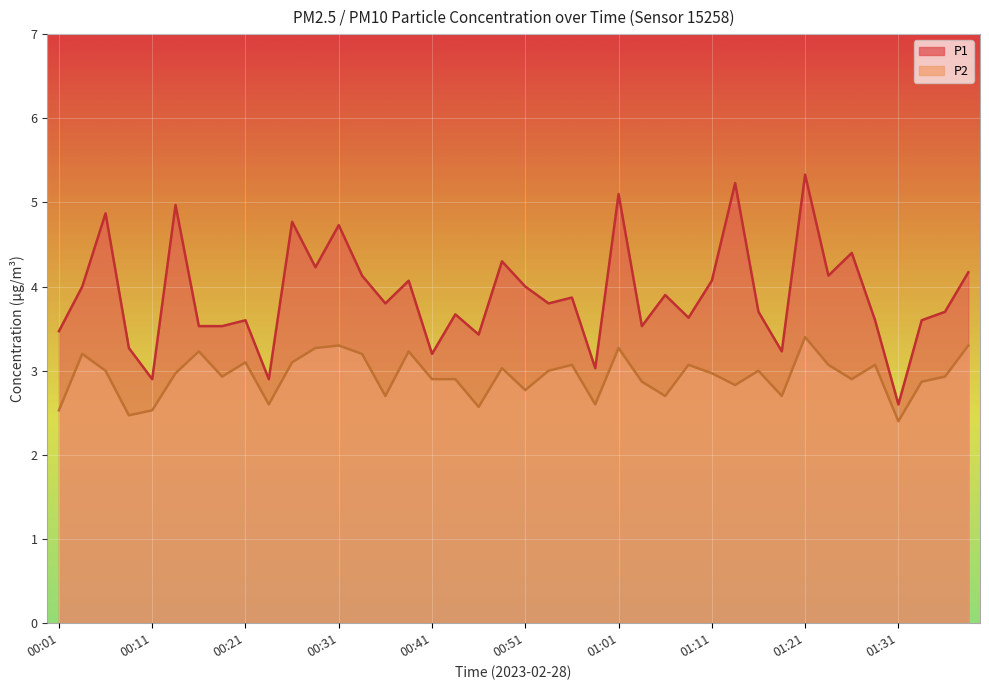

What is the label of the 21st point from the left?

00:51